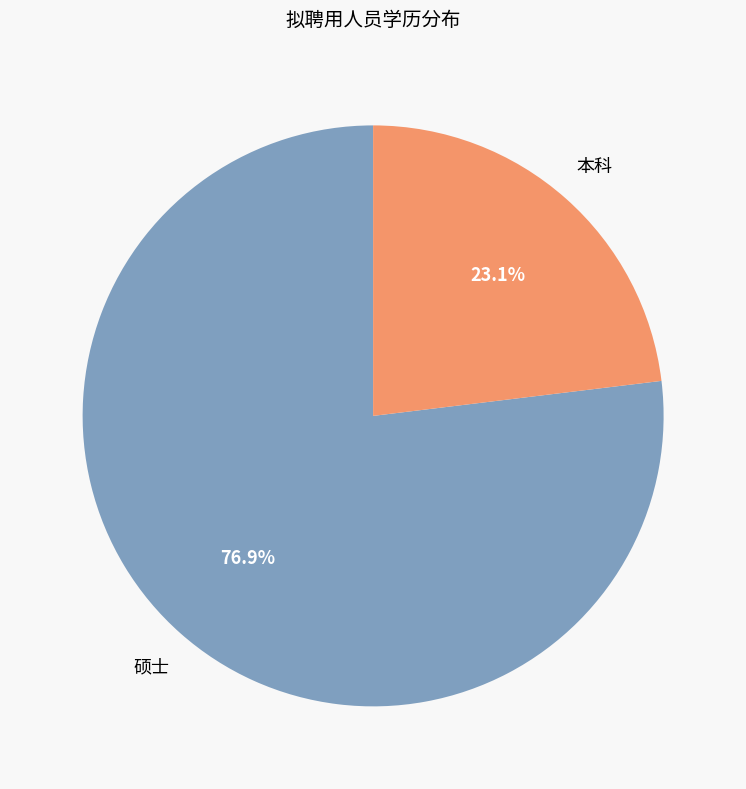

Does any single category account for the majority?

Yes